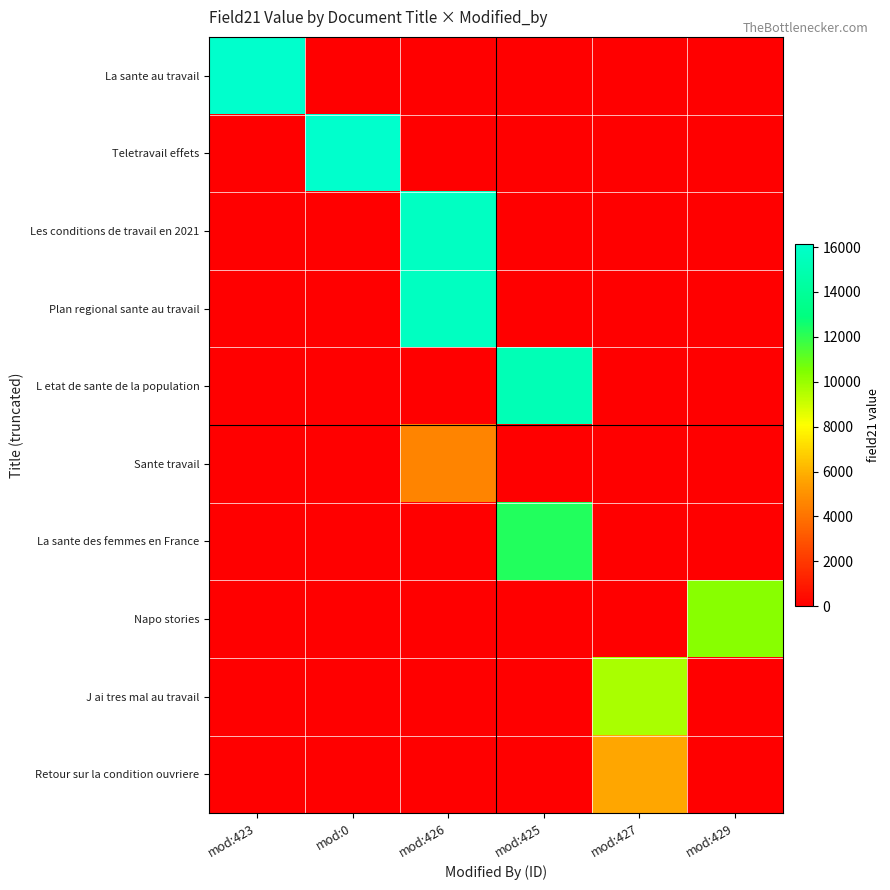

Which series changed the most between mod:423 and mod:429?

La sante au travail